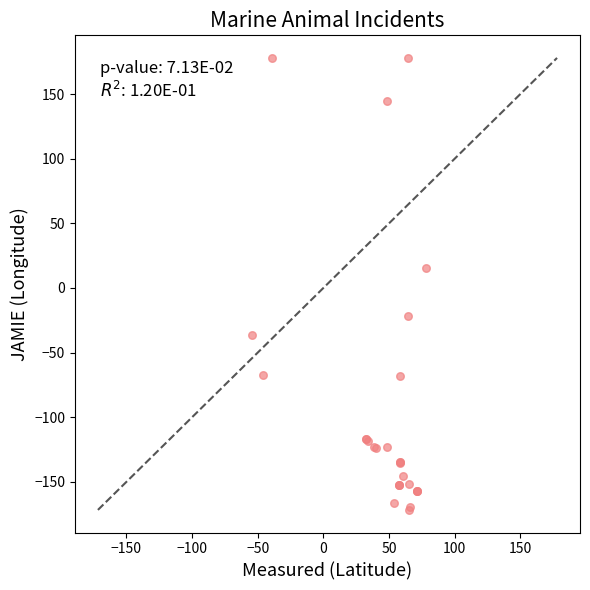

What Y value in the scatter plot is closest to 3?

15.6